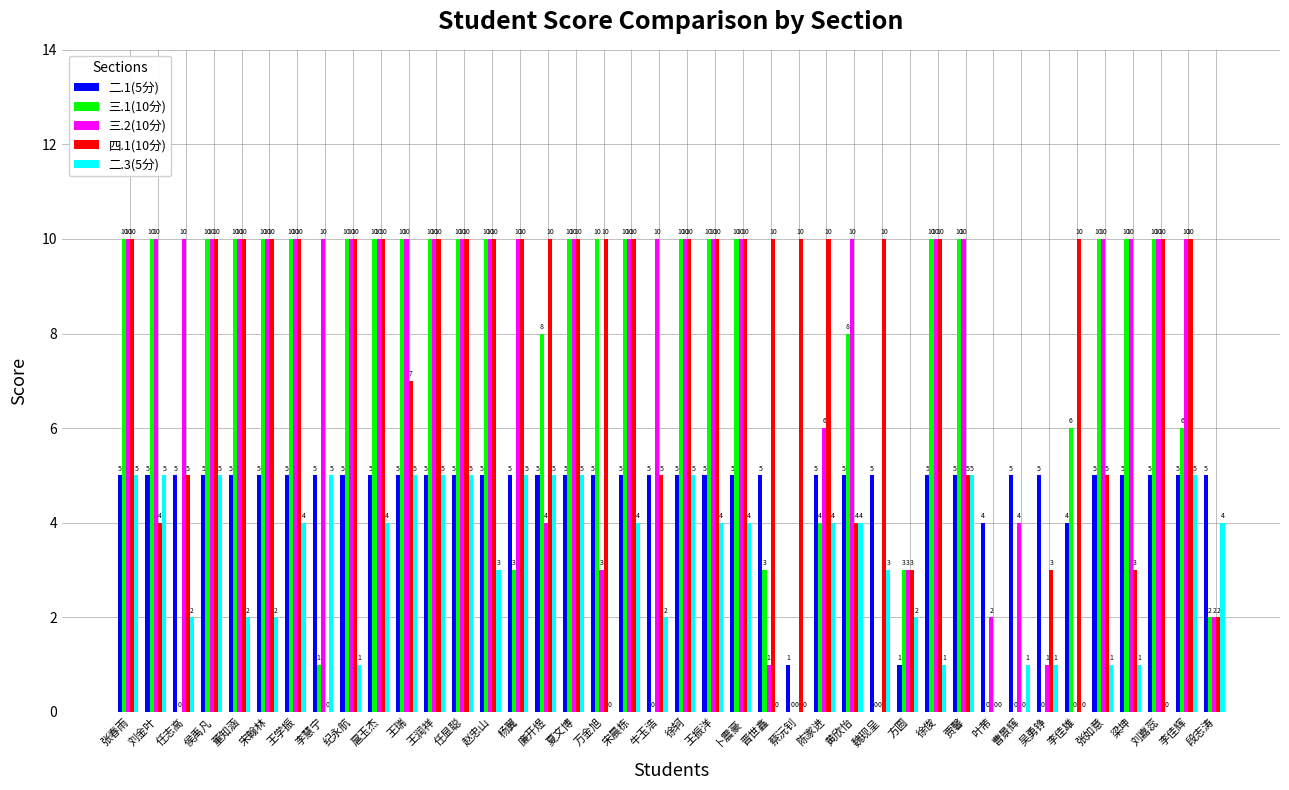

What are all the series names shown in the legend?

二.1(5分), 三.1(10分), 三.2(10分), 四.1(10分), 二.3(5分)